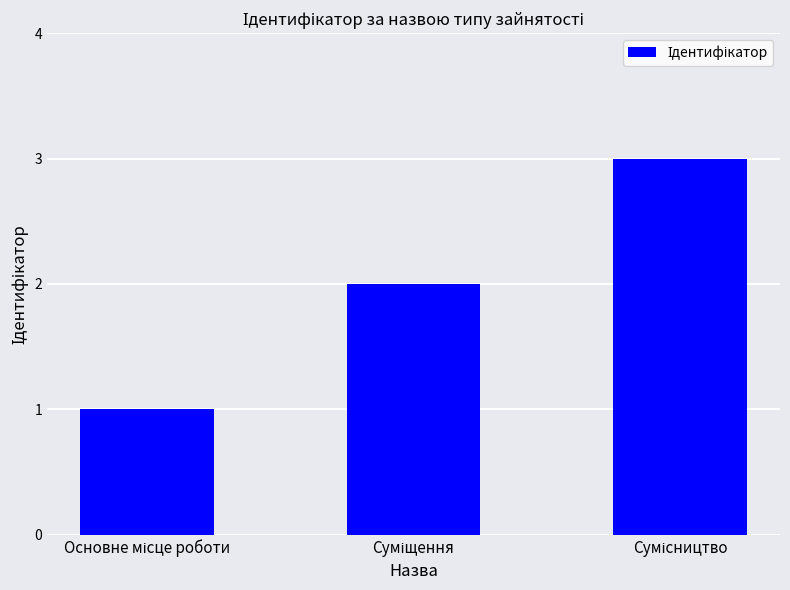

What is the sum of all values?

6